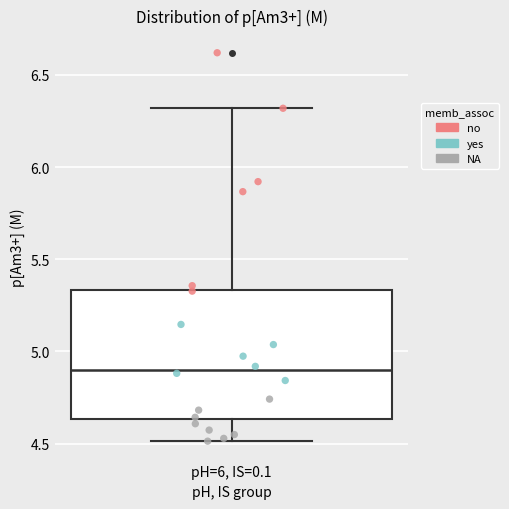

Transcribe this box plot: give where the median line is, the range the box spans, and where the two whiskers end, as read against the y-axis. The values are not printed on the chart, so give them approximately, as read against the axis.

median 4.90, box 4.65 to 5.35, whiskers 4.50 to 6.30